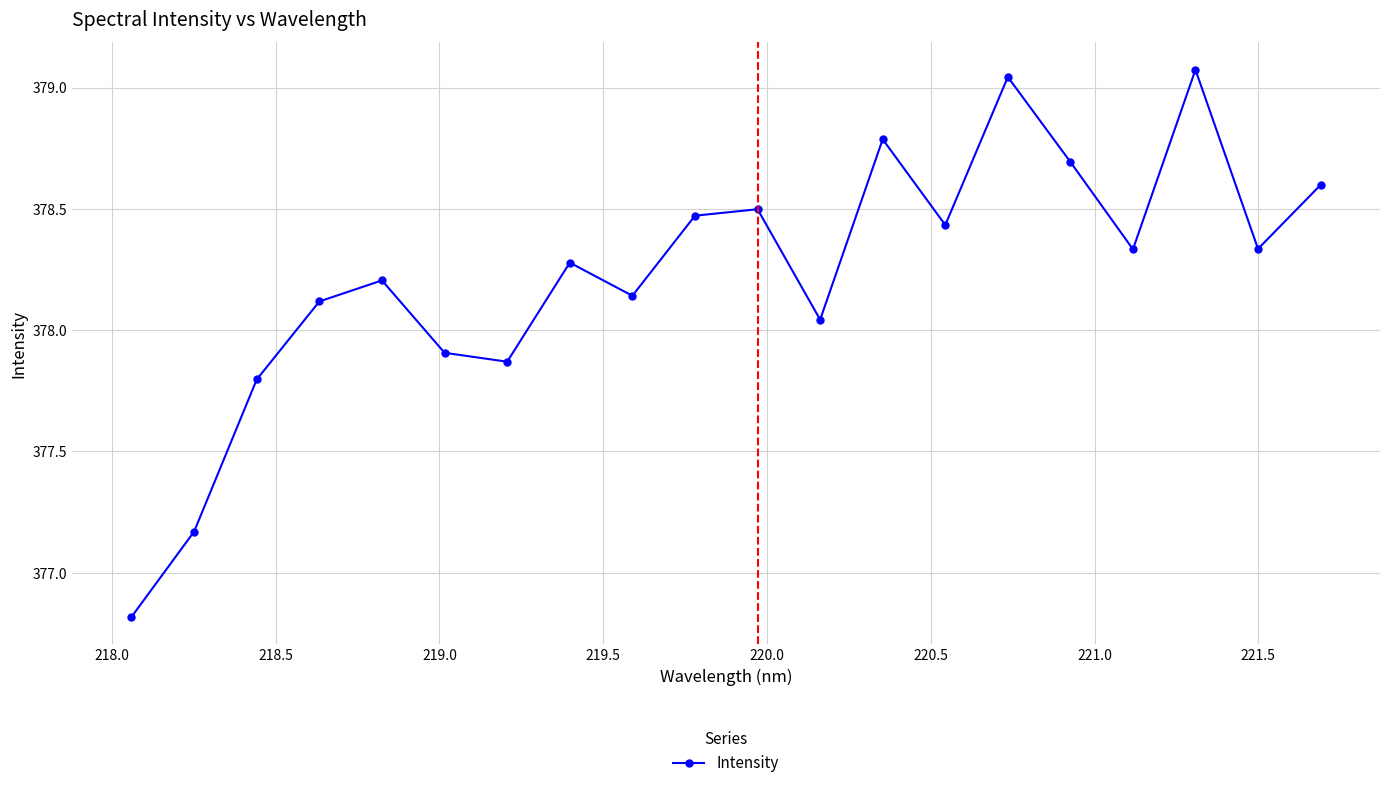

What is the average value?

378.2